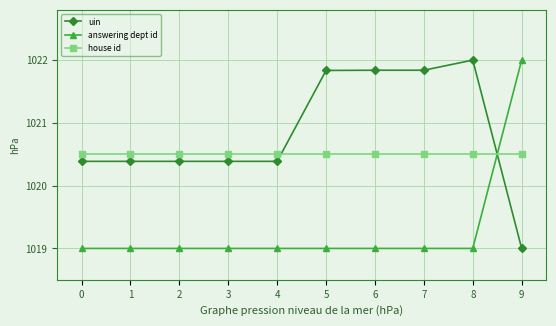

What is the value of the house id point at the 3rd from the left?

1020.5